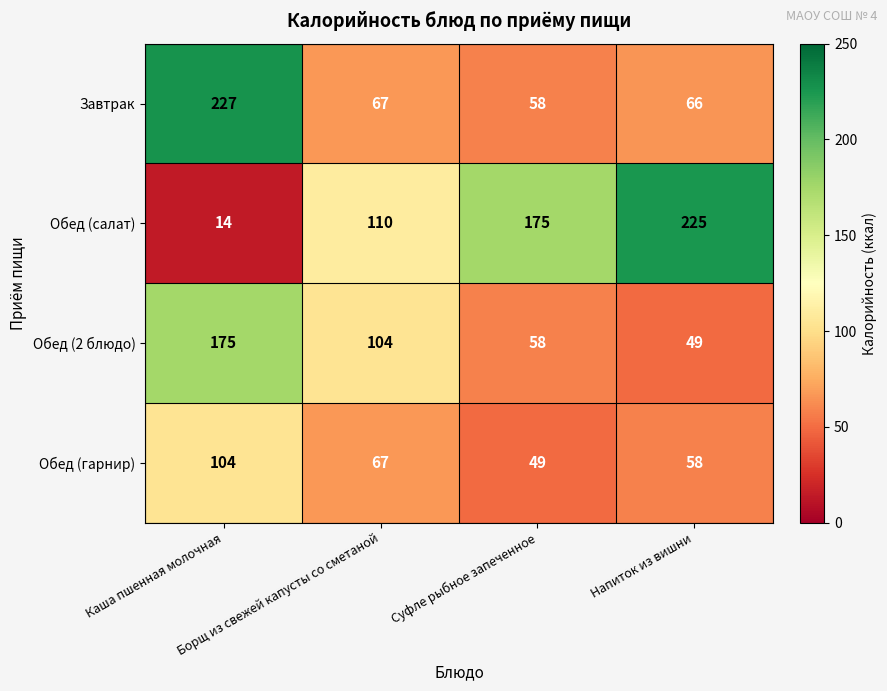

At how many categories does at least one series exceed 75?

4